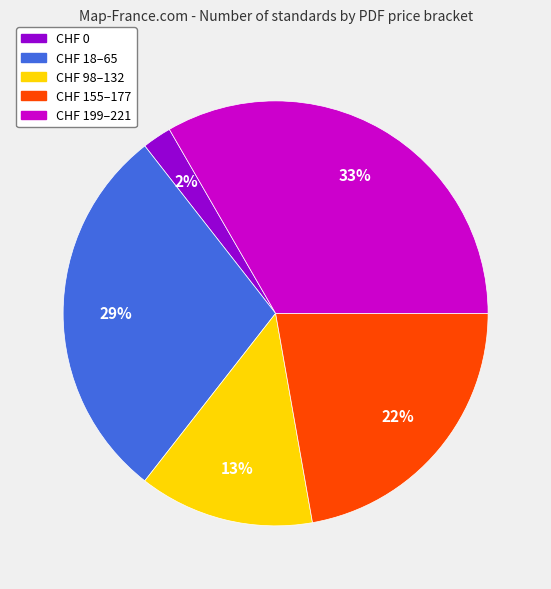

To the nearest percent, what is the difference between the largest and smallest slice percentages?

31%